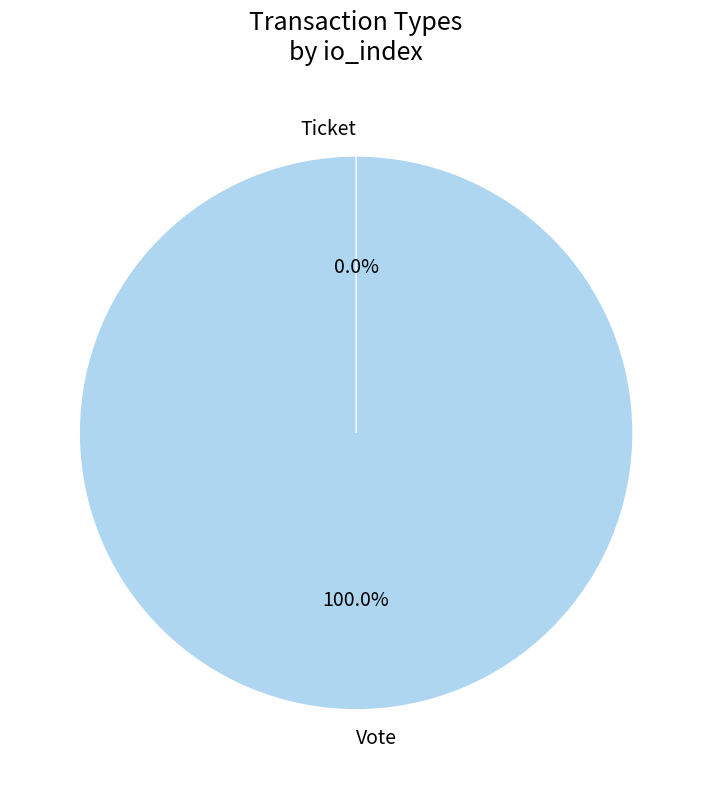

What is the smallest slice in the pie chart?

Ticket